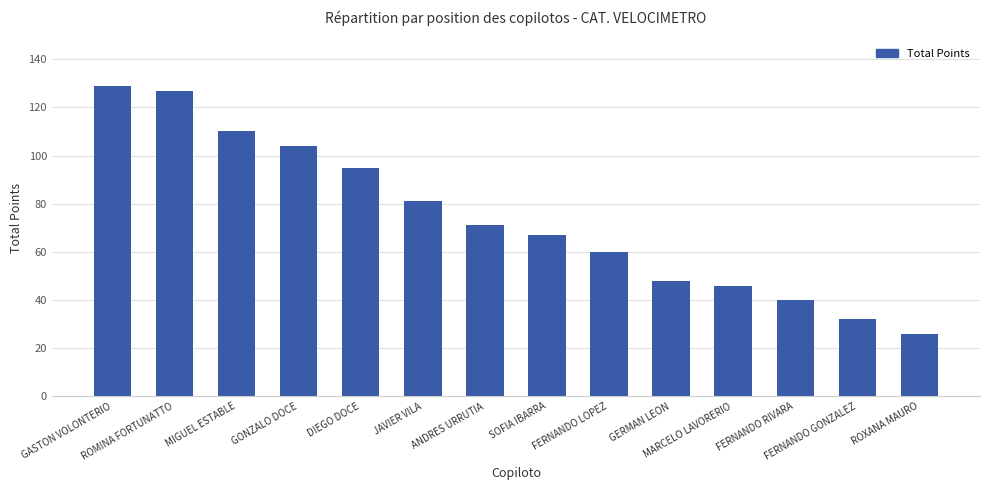

How many data points are less than 71?

7